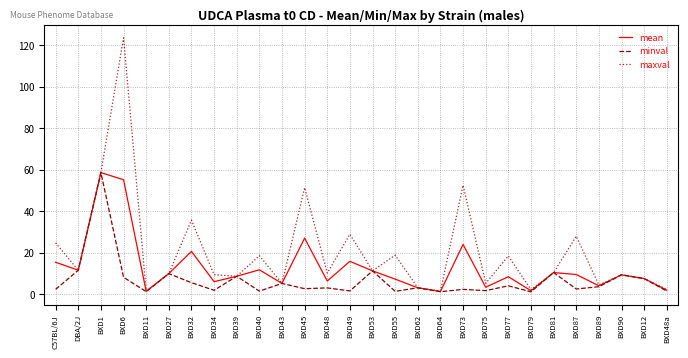

What position from the right is BXD90?

3